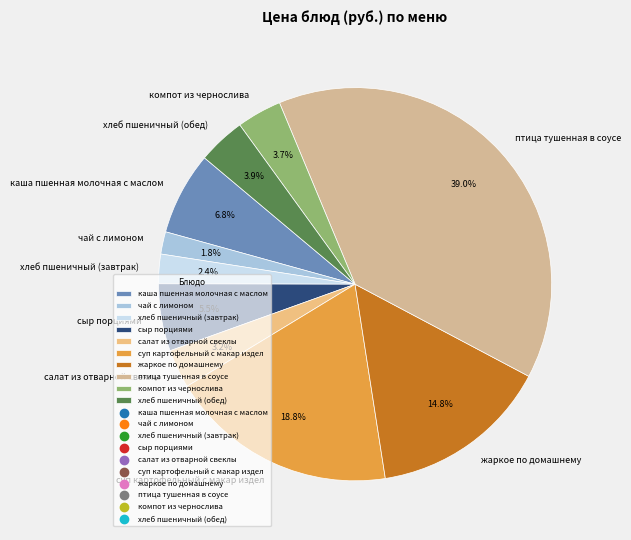

To the nearest percent, what is the difference between the largest and smallest slice percentages?

37%